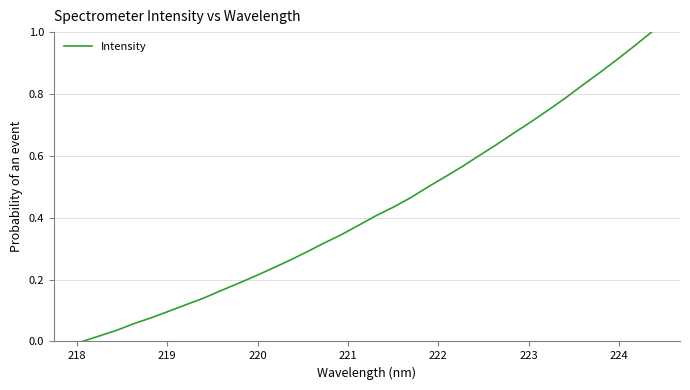

What is the maximum value shown in the chart?

1.0